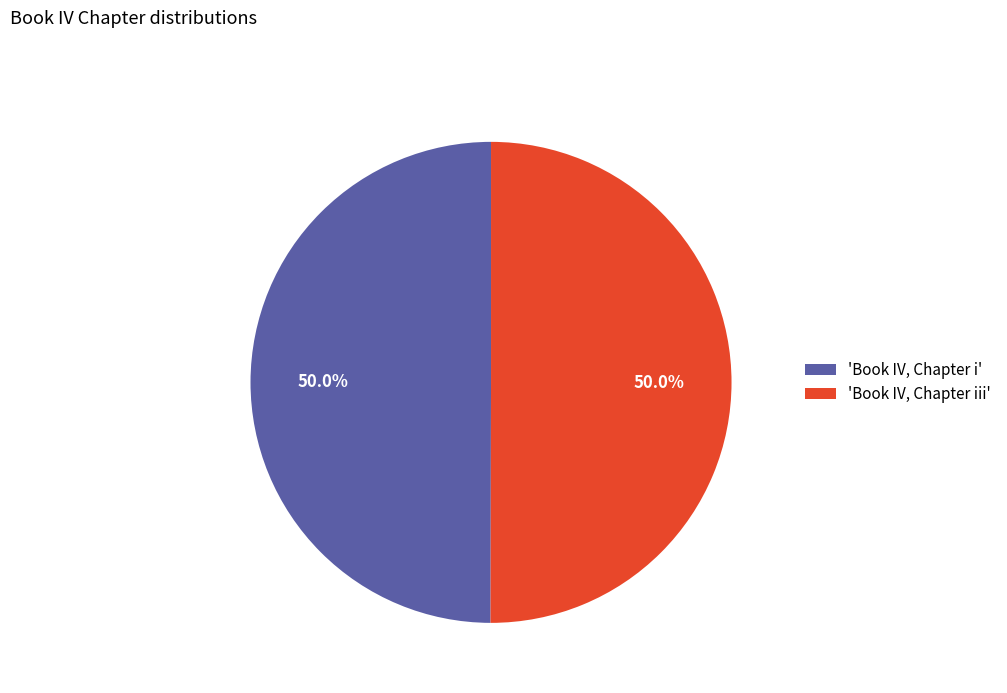

Count the number of slices in the pie.

2